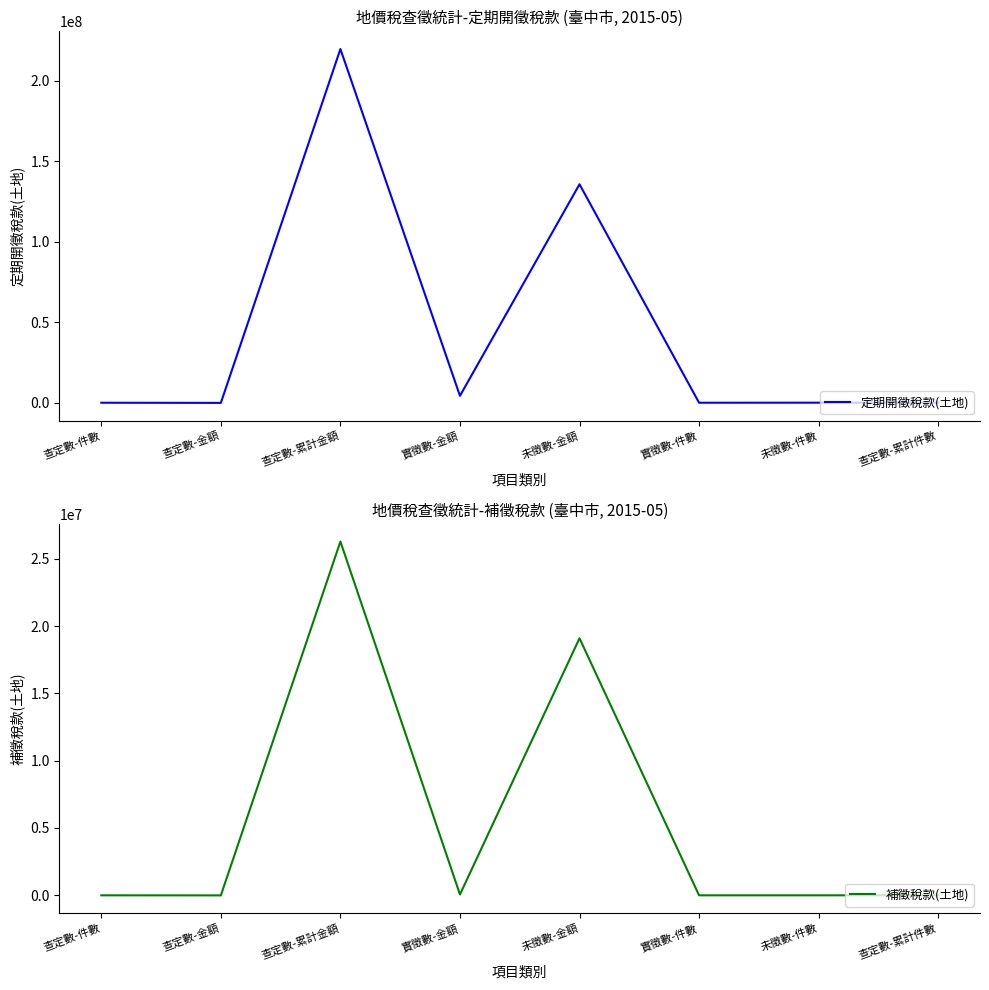

Between 查定數-累計金額 and 查定數-累計件數, which is larger?

查定數-累計金額